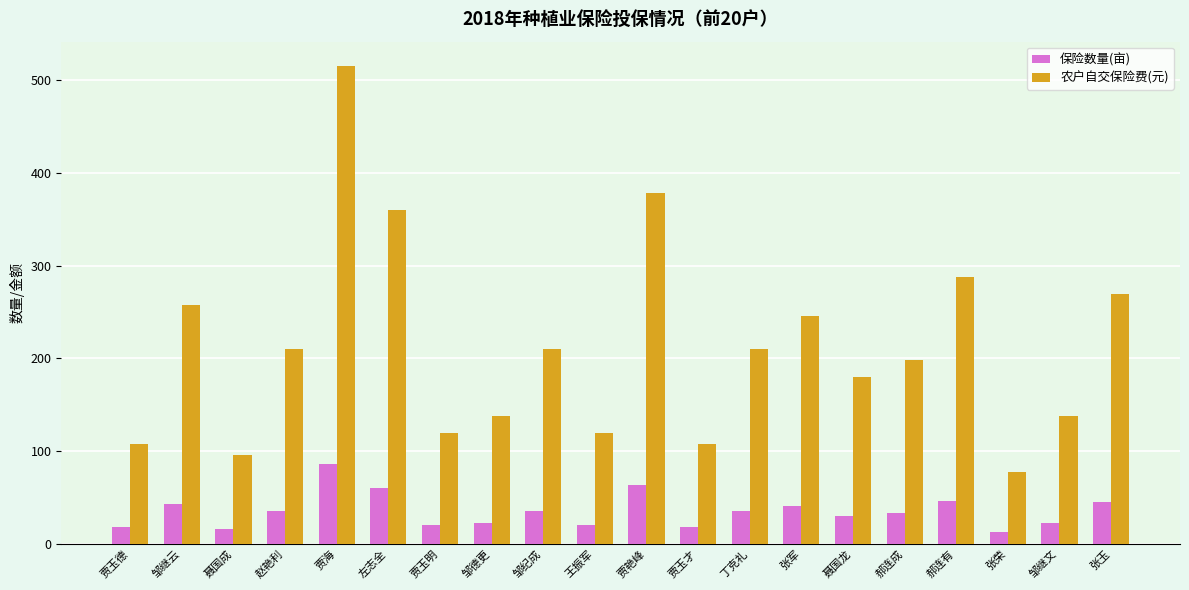

Rank the series by their maximum value, from lowest to highest.

保险数量(亩), 农户自交保险费(元)